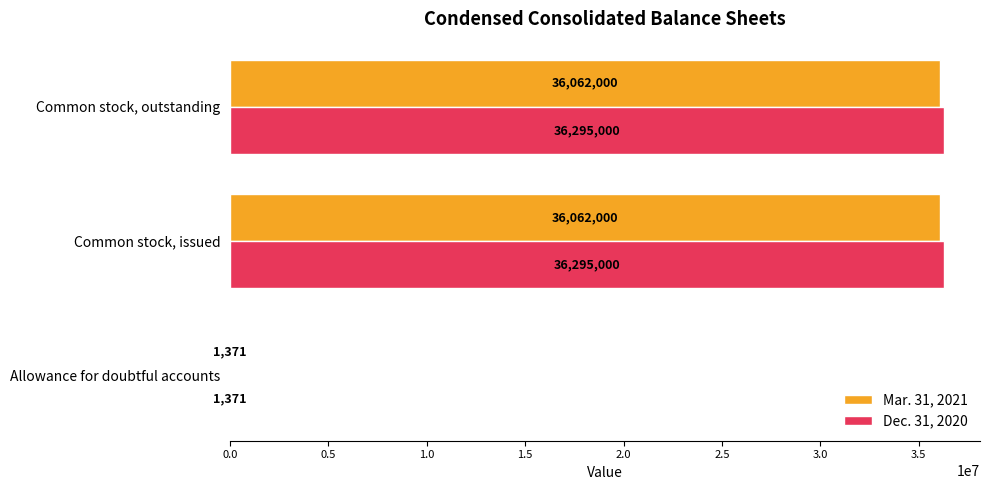

True or false: Mar. 31, 2021 has a value of 36062000 at Common stock, outstanding.

True